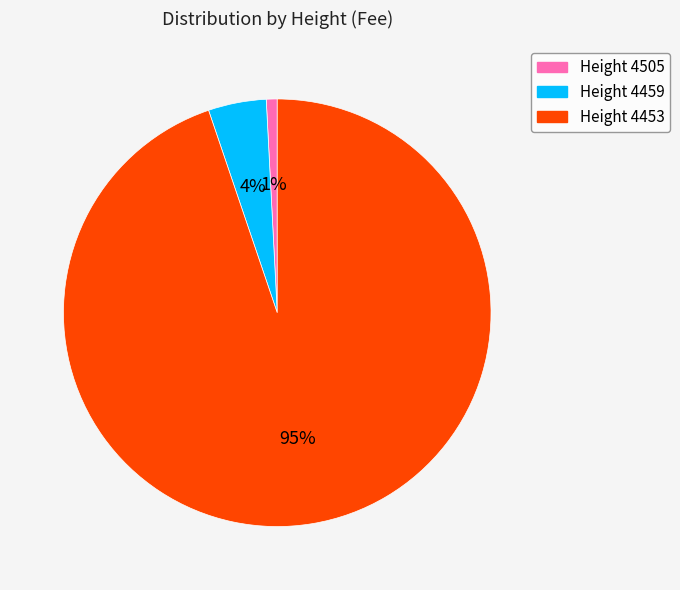

To the nearest percent, what is the average slice percentage?

33%